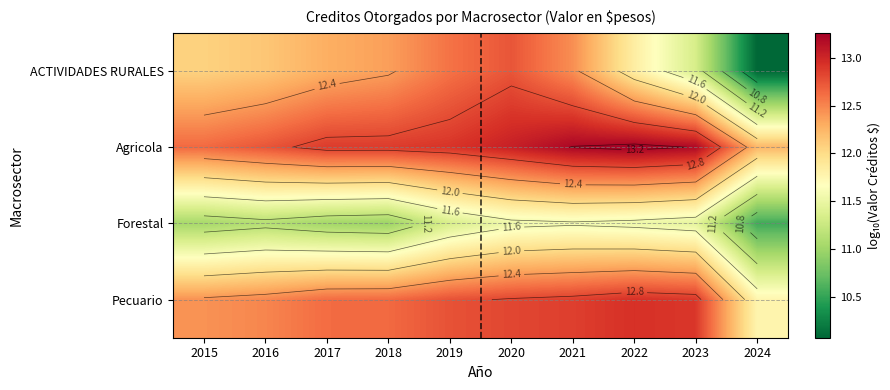

What is the sum of the Forestal values at 2015 and 2022?

22.6